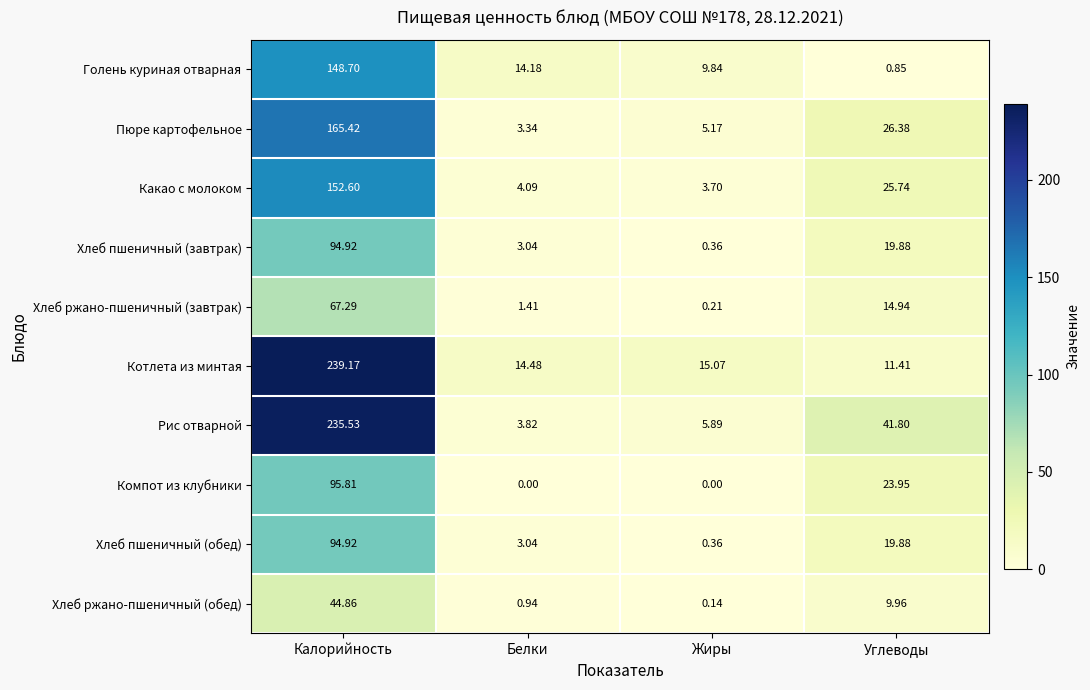

At which label does Хлеб пшеничный (обед) first exceed 19?

Калорийность